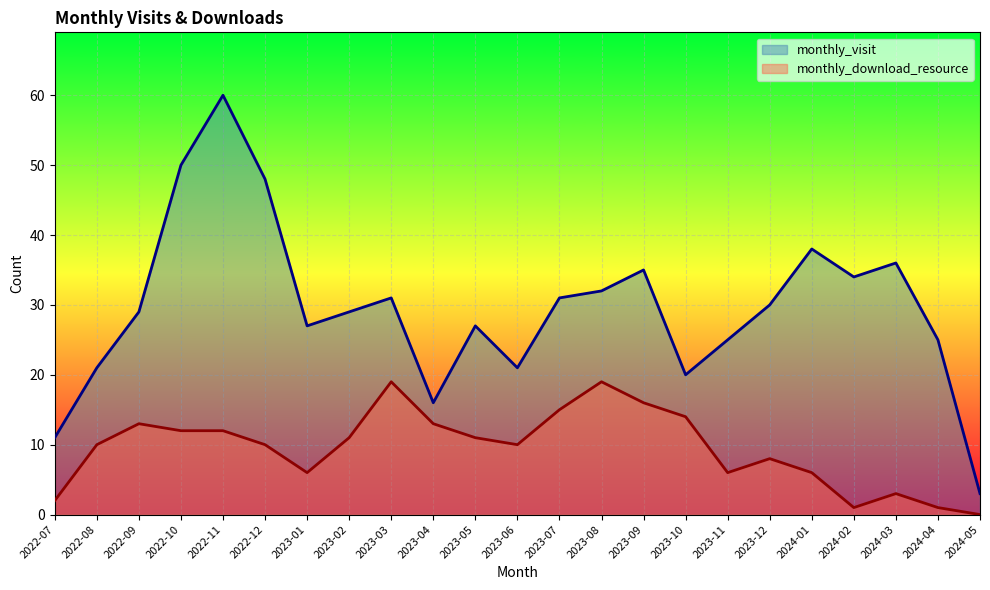

Between 2022-11 and 2023-07, which is larger?

2022-11